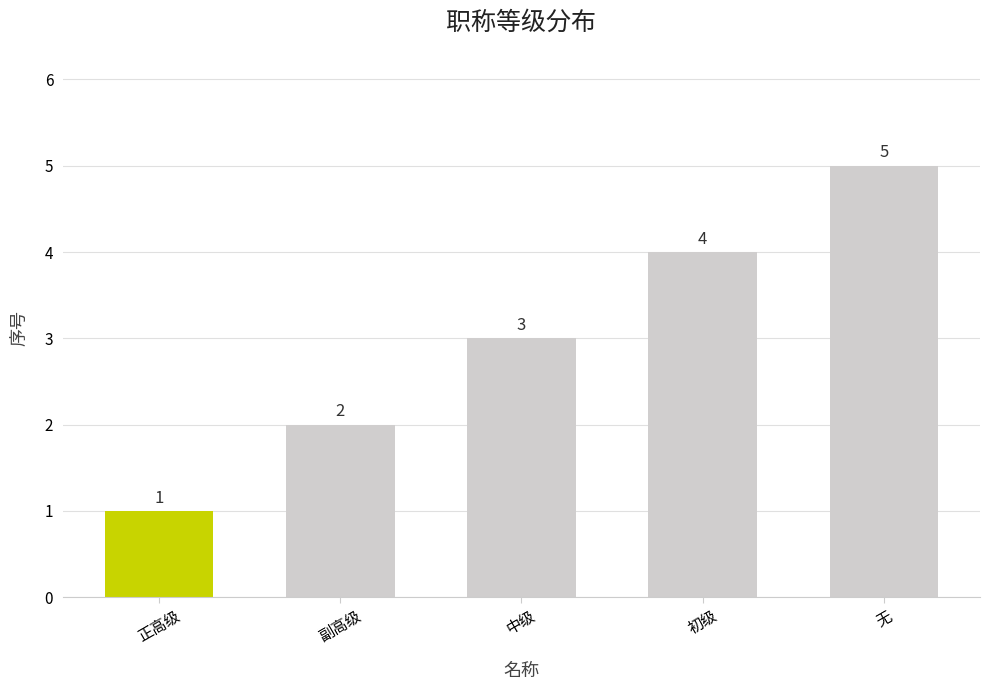

List the labels in order of value, largest first.

无, 初级, 中级, 副高级, 正高级